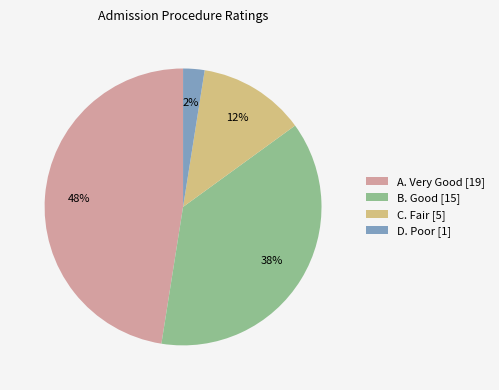

To the nearest percent, what is the combined percentage of C. Fair [5] and B. Good [15]?

50%